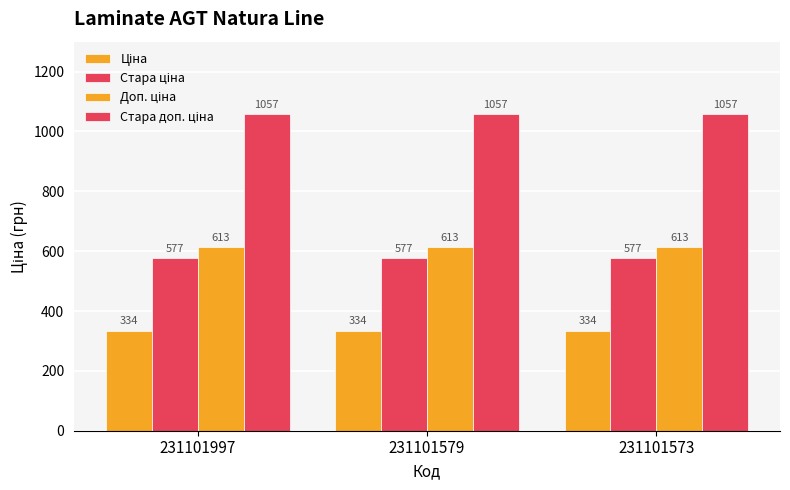

Count the number of categories in the chart.

3